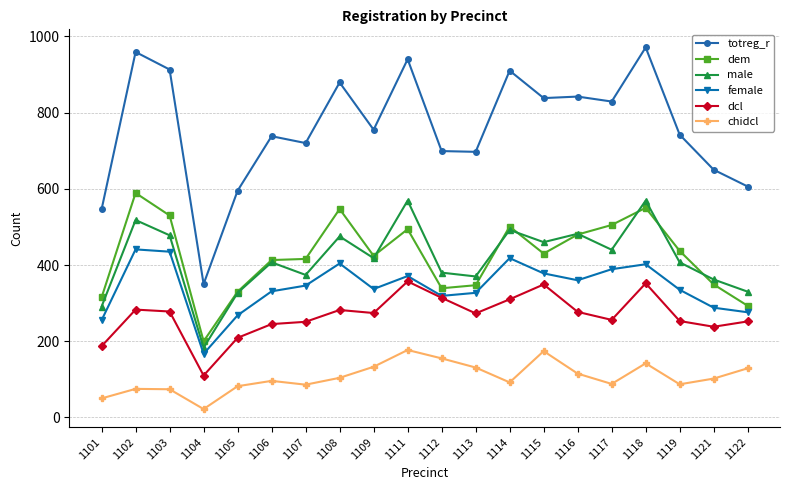

Rank the series at 1108 from lowest to highest value.

chidcl, dcl, female, male, dem, totreg_r